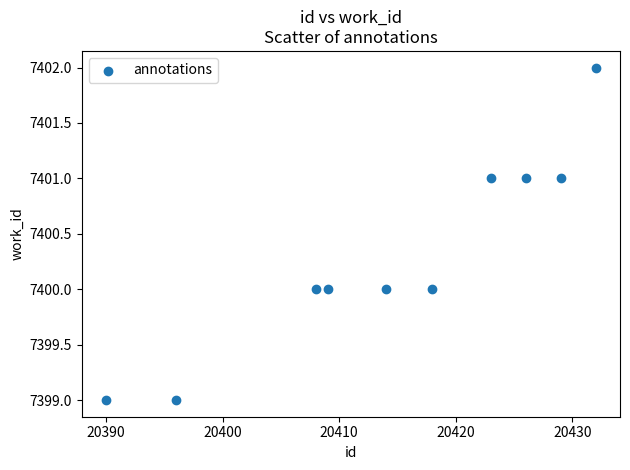

What is the average X value?

20414